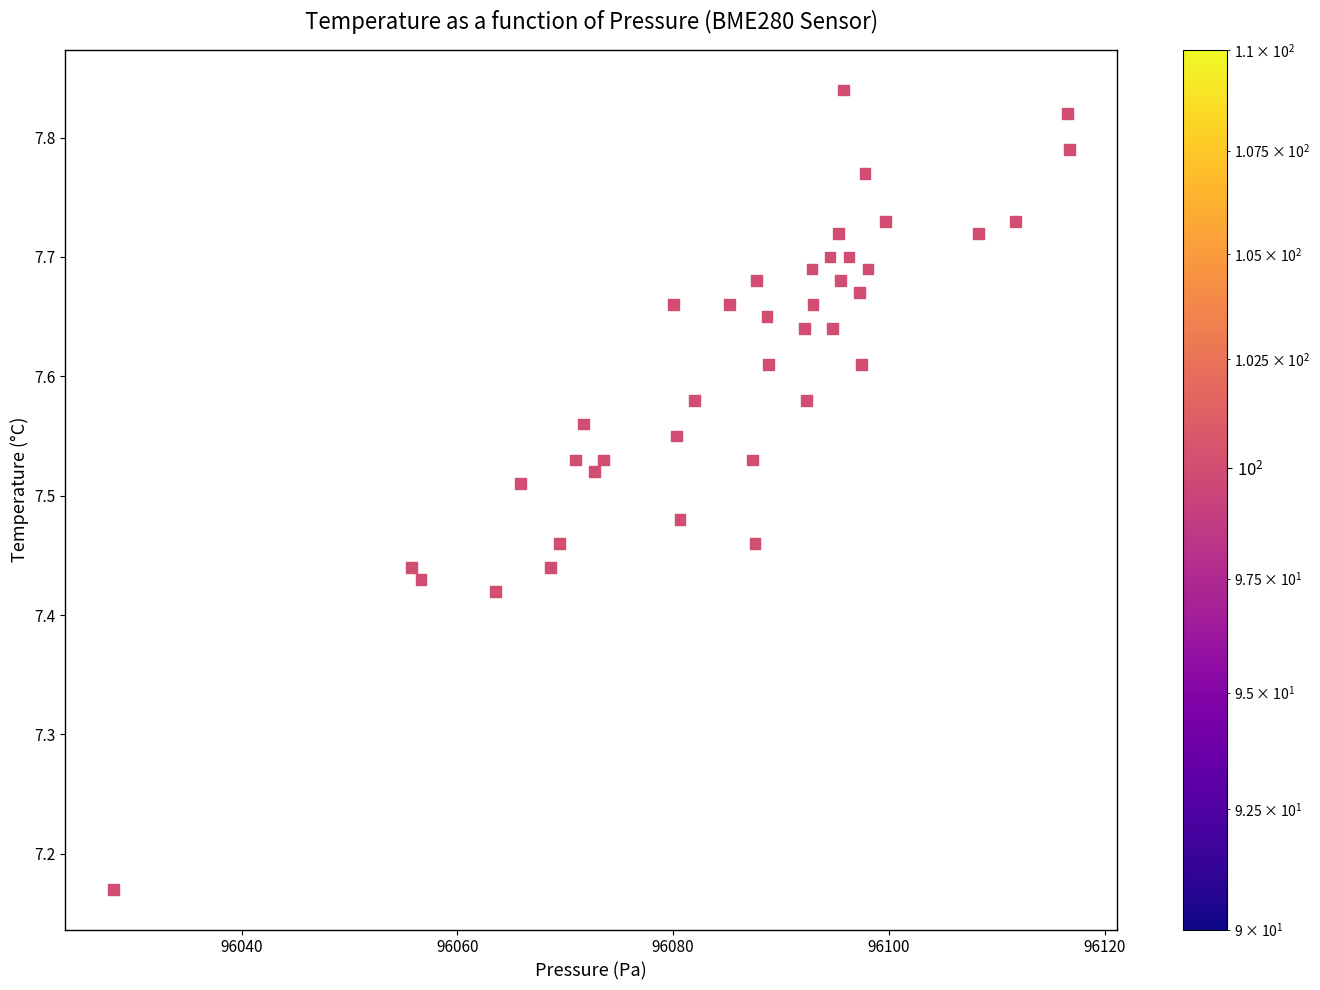

What is the range of Y values (max minus min)?

0.7